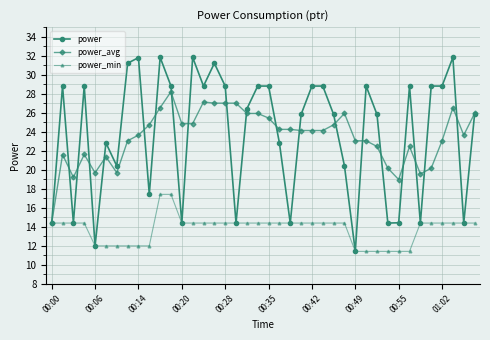

List the series in order of their peak value, lowest first.

power_min, power_avg, power